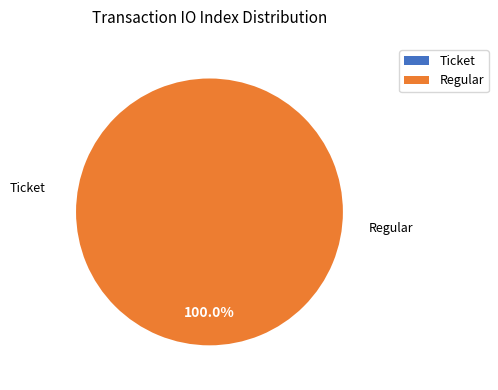

To the nearest percent, what is the combined percentage of Regular (io_index=24) and Ticket (io_index=0)?

100%